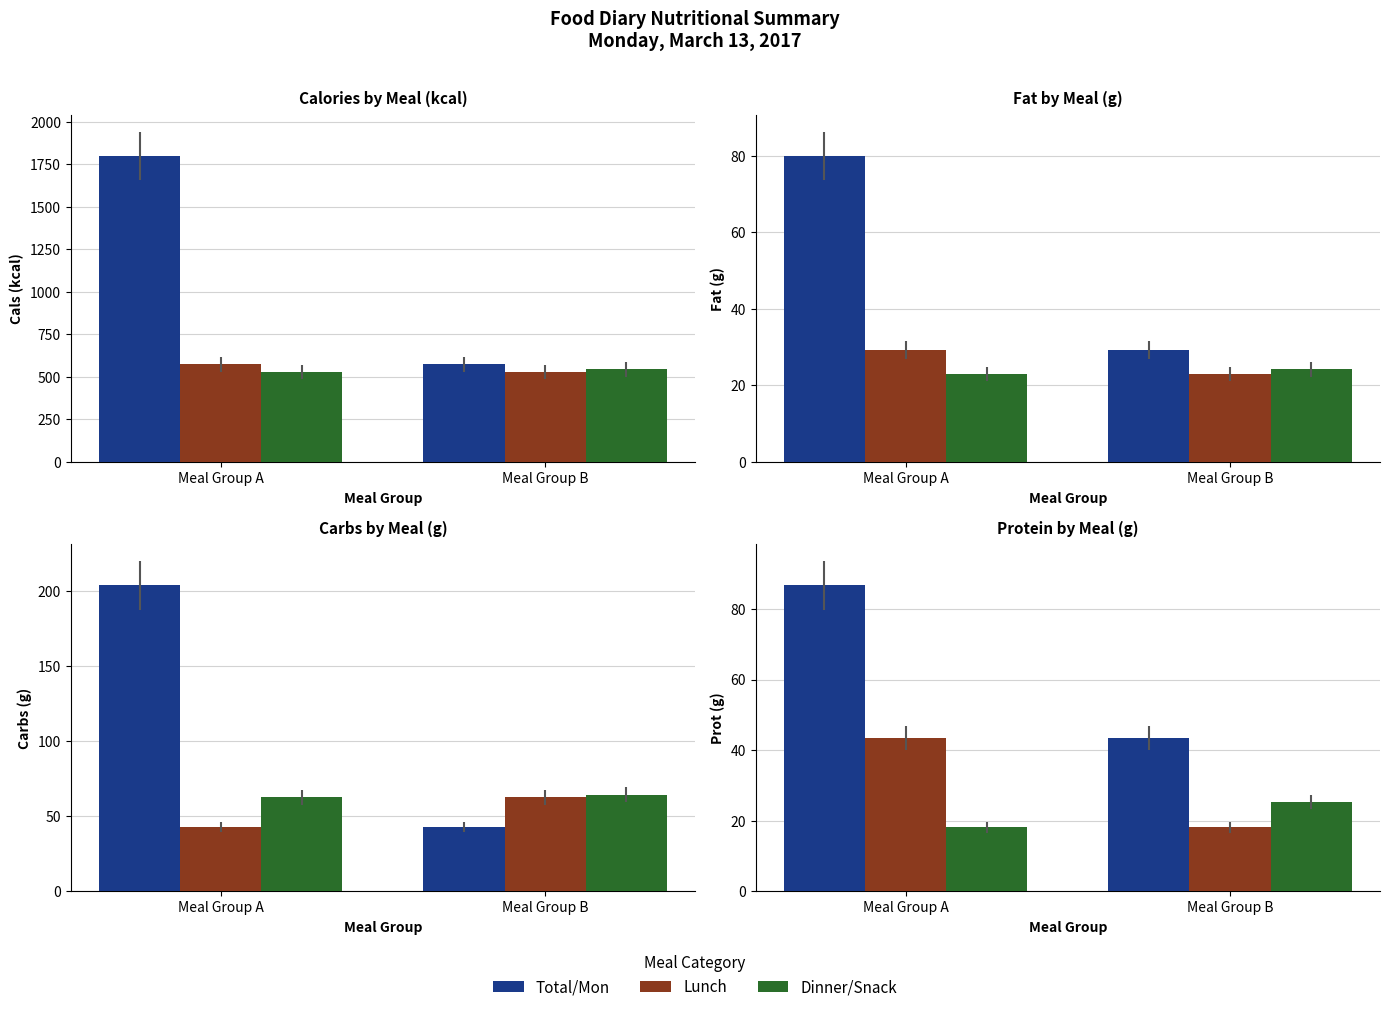

Is it true that Total/Mon equals 65.1 at Meal Group B?

False